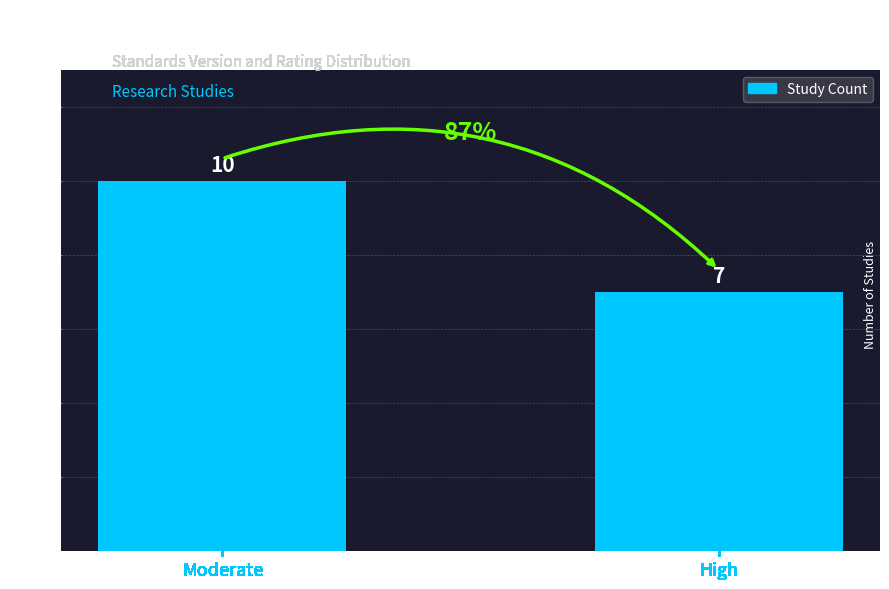

What is the difference between the maximum and minimum values?

3